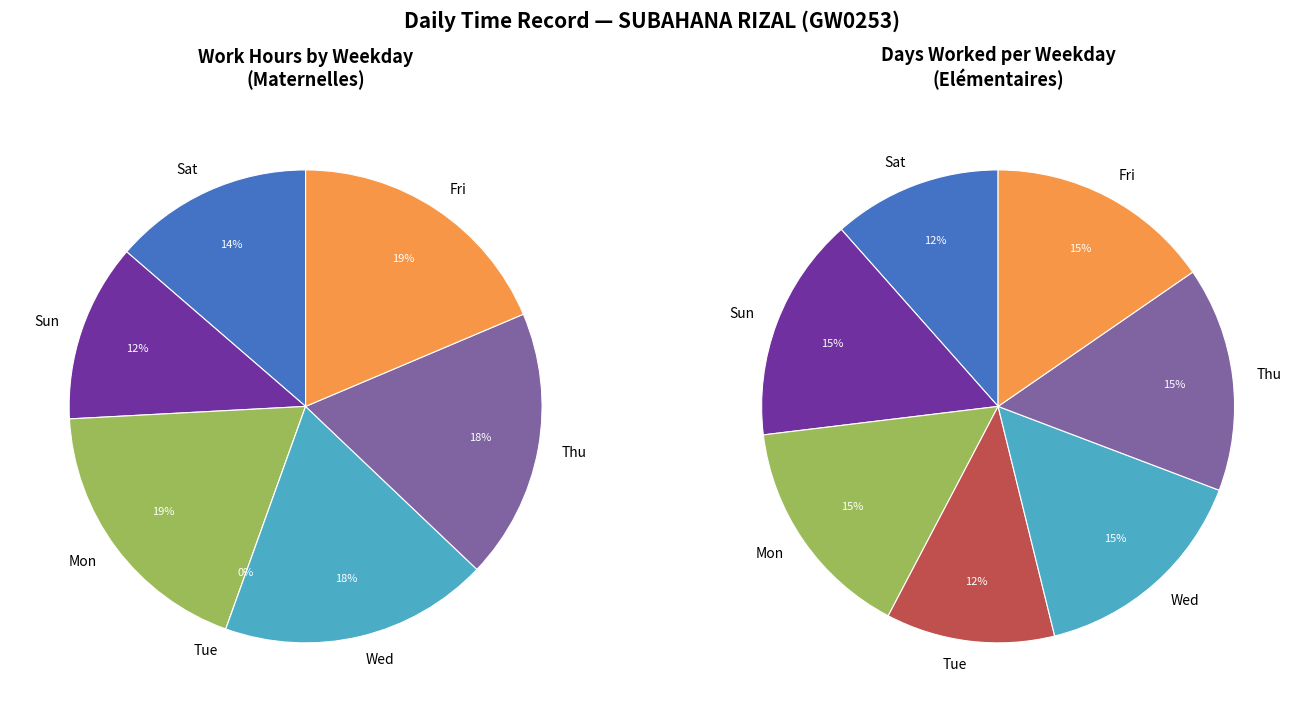

To the nearest percent, what percentage of the pie is Thu?

15%